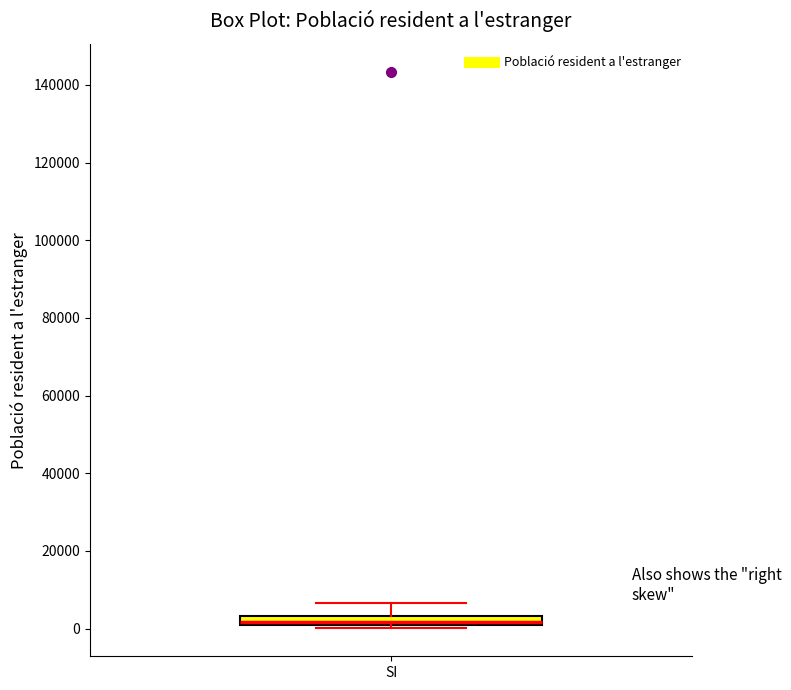

Where is the lower edge of the box for SI on the y-axis? The values are not printed on the chart, so give them approximately, as read against the axis.

0